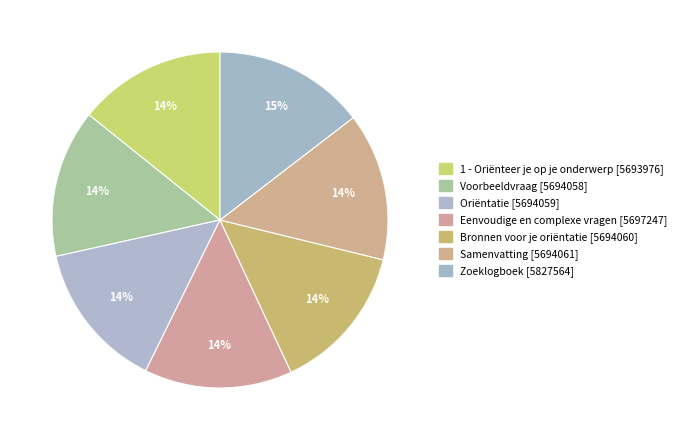

How many segments does this pie chart have?

7